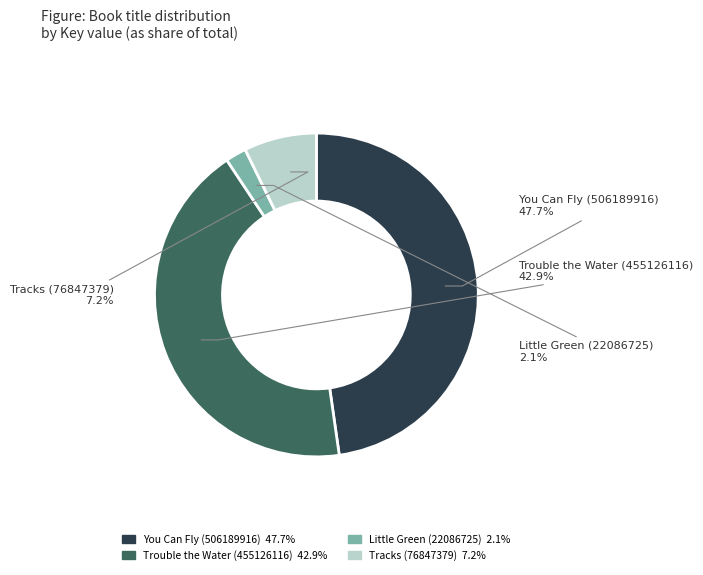

Between Little Green (22086725) and You Can Fly (506189916), which is larger?

You Can Fly (506189916)